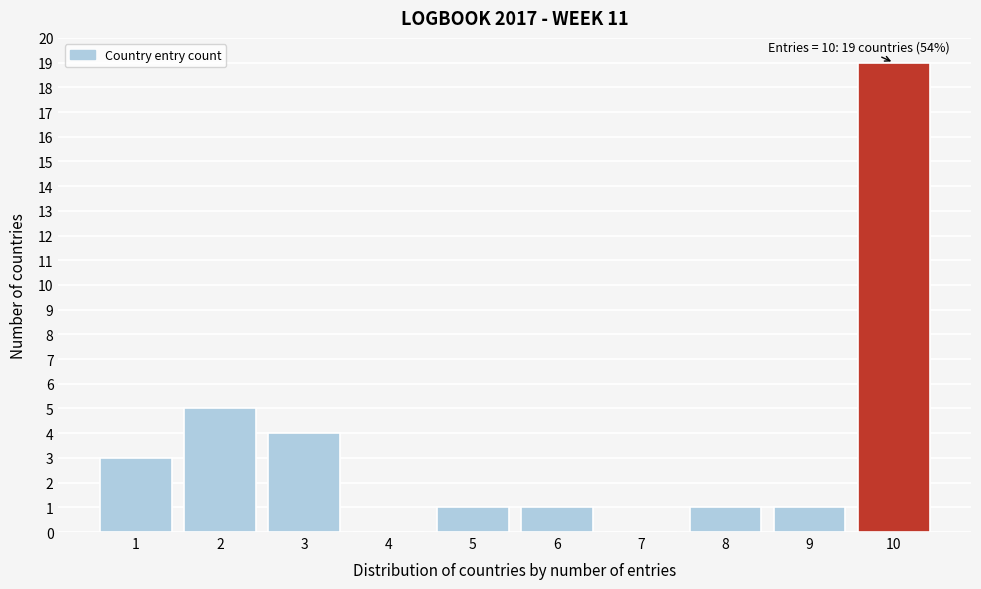

Which range on the x-axis has the tallest bar?

9.5 to 10.5